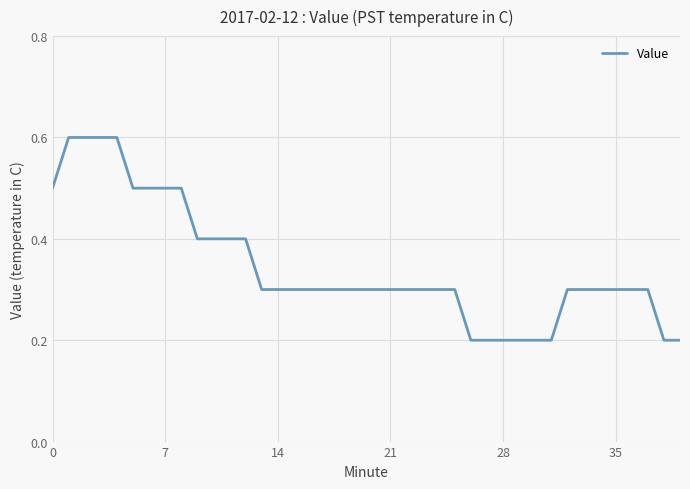

What is the greatest value displayed?

0.6